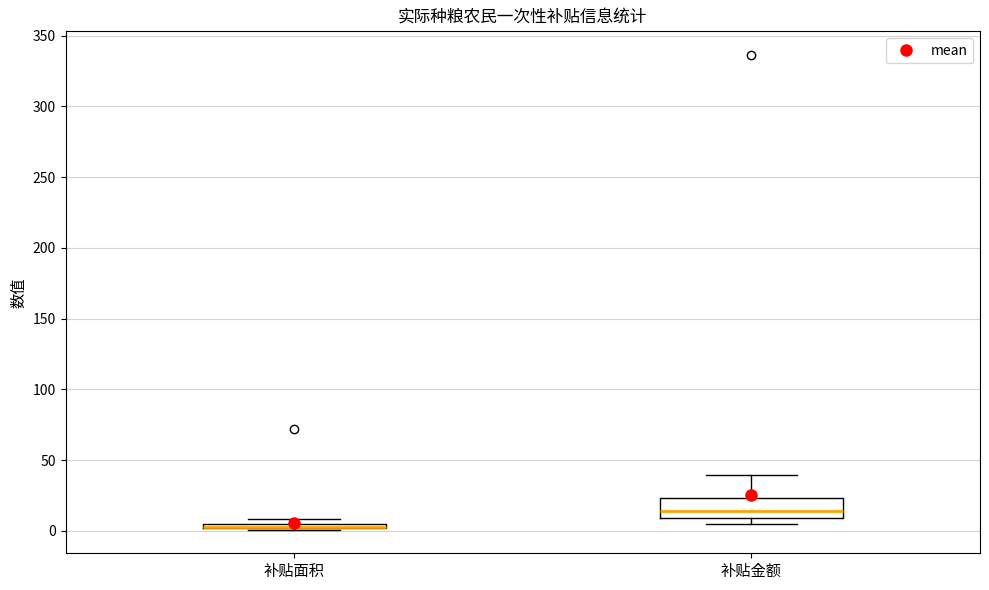

Where is the upper edge of the box for 补贴面积 on the y-axis? The values are not printed on the chart, so give them approximately, as read against the axis.

5